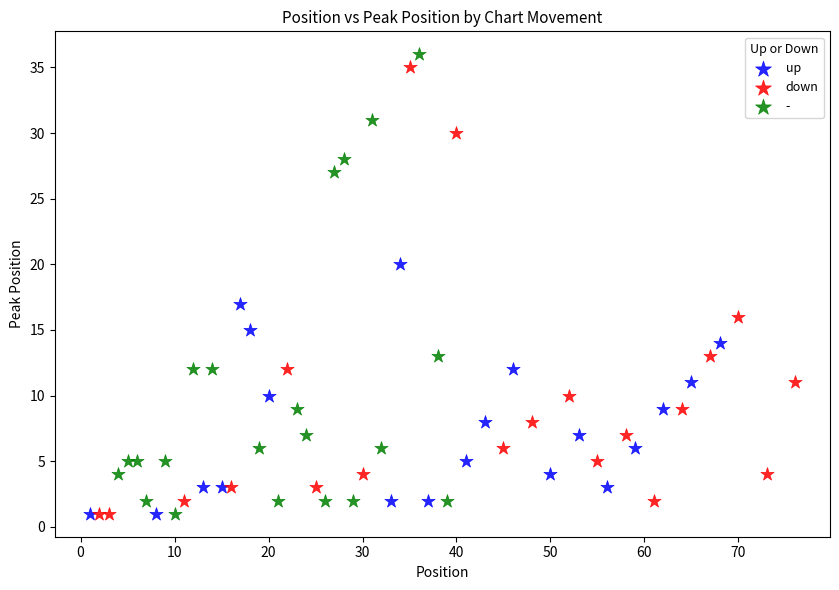

What are all the series names shown in the legend?

up, down, -